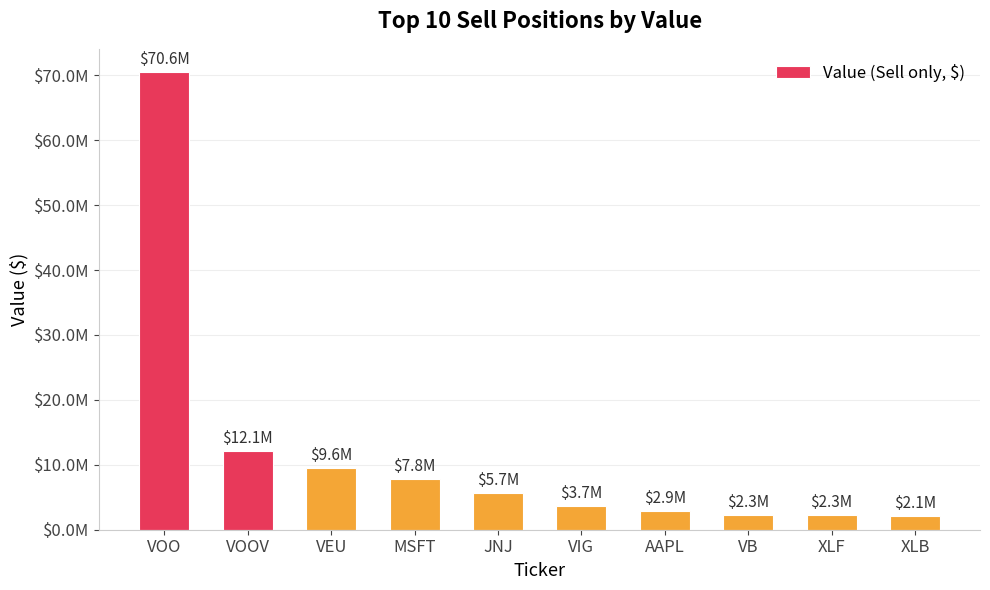

What position from the left is VEU?

3